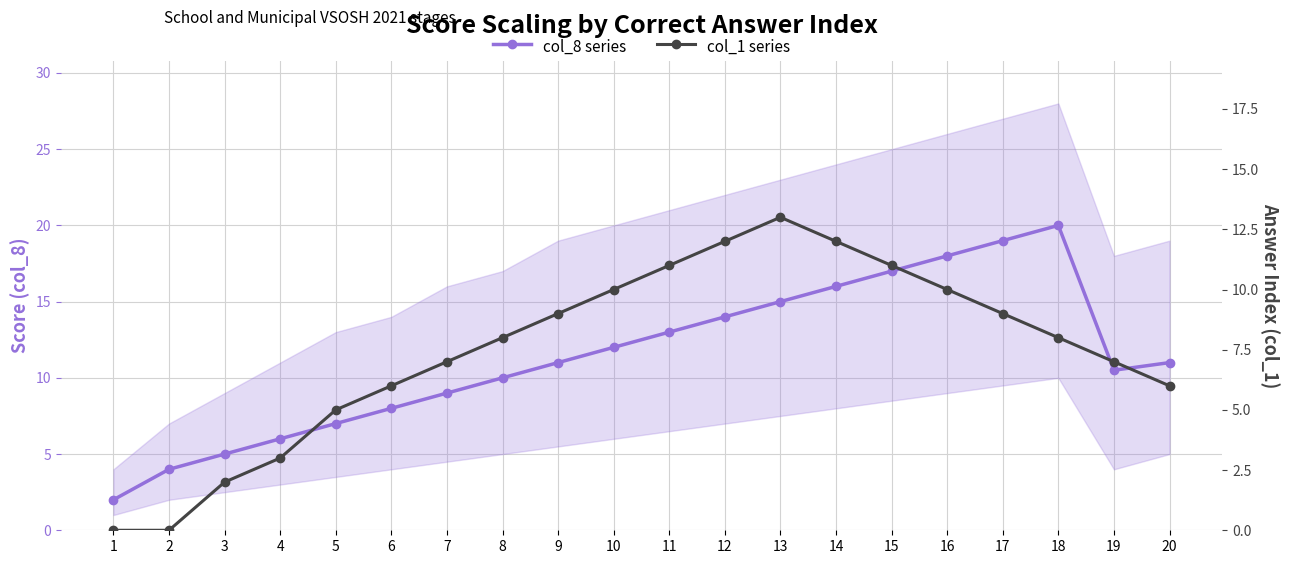

How many lines are shown in the chart?

2